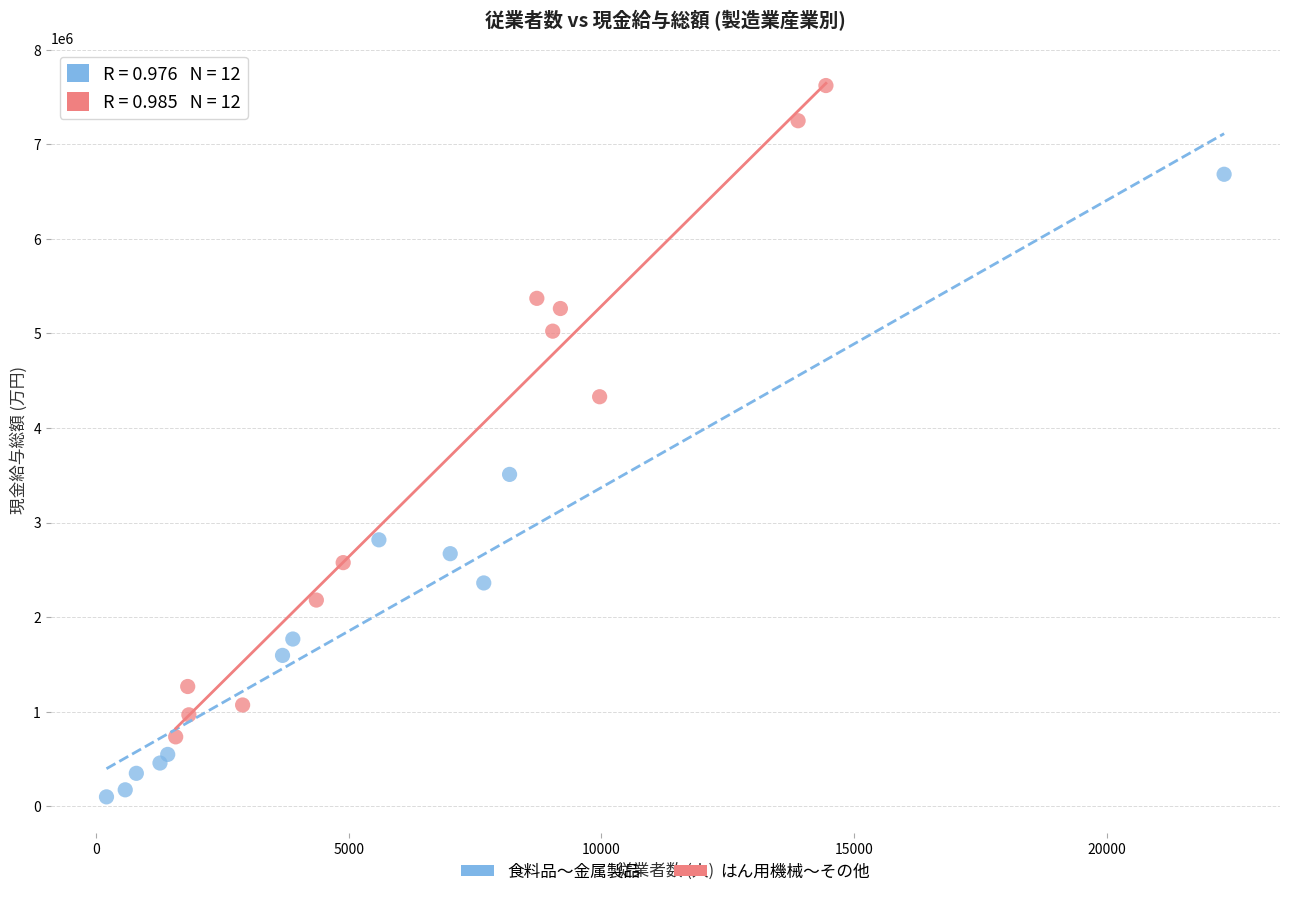

Which series contains the highest Y value?

はん用機械〜その他